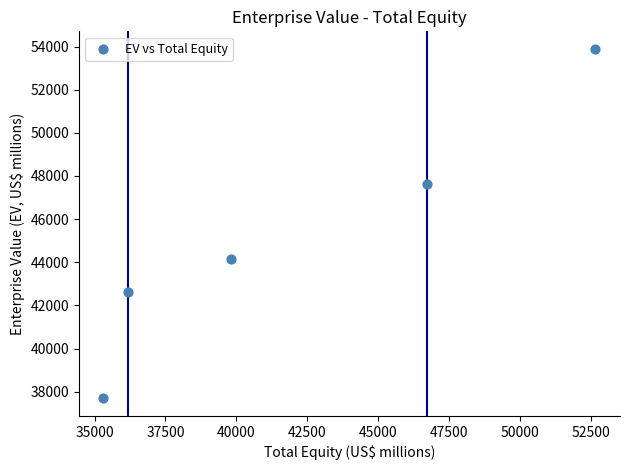

What Y value in the scatter plot is closest to 45791?

44149